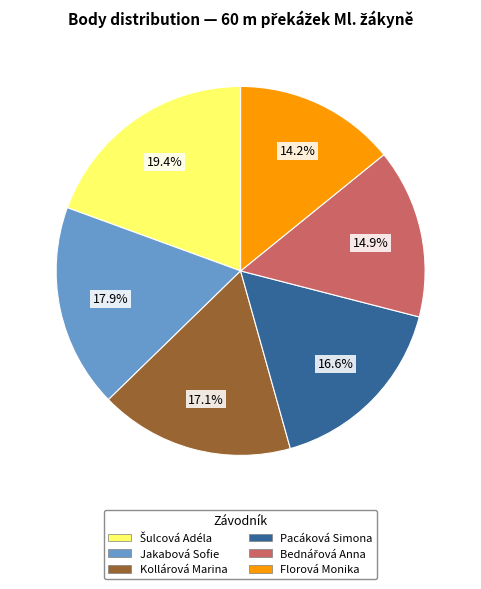

To the nearest percent, what is the combined percentage of Kollárová Marina and Florová Monika?

31%